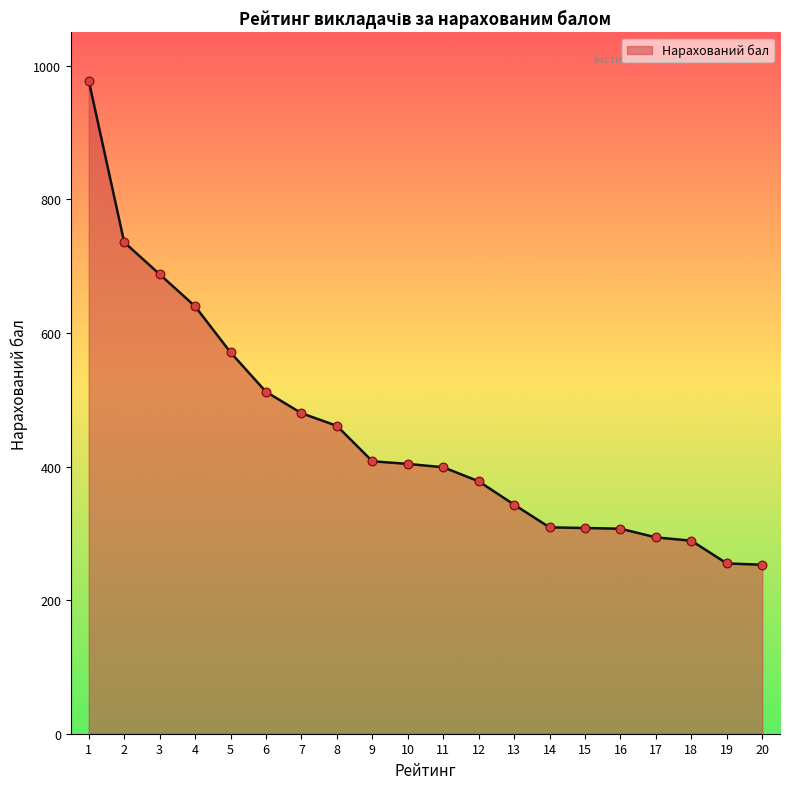

Which has a higher value, 20 or 8?

8